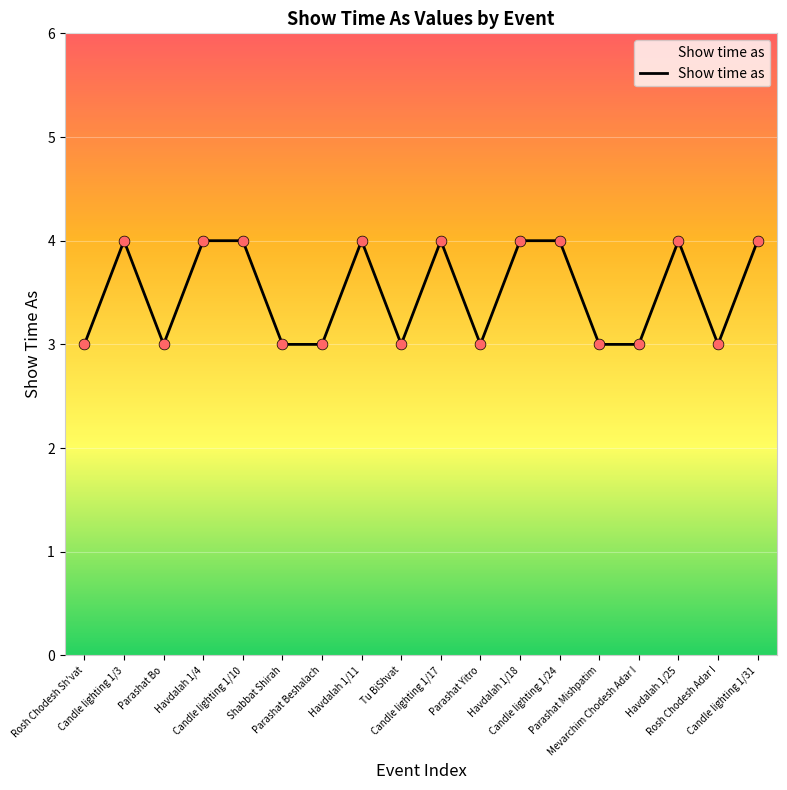

Which has a higher value, Candle lighting 1/24 or Rosh Chodesh Sh'vat?

Candle lighting 1/24